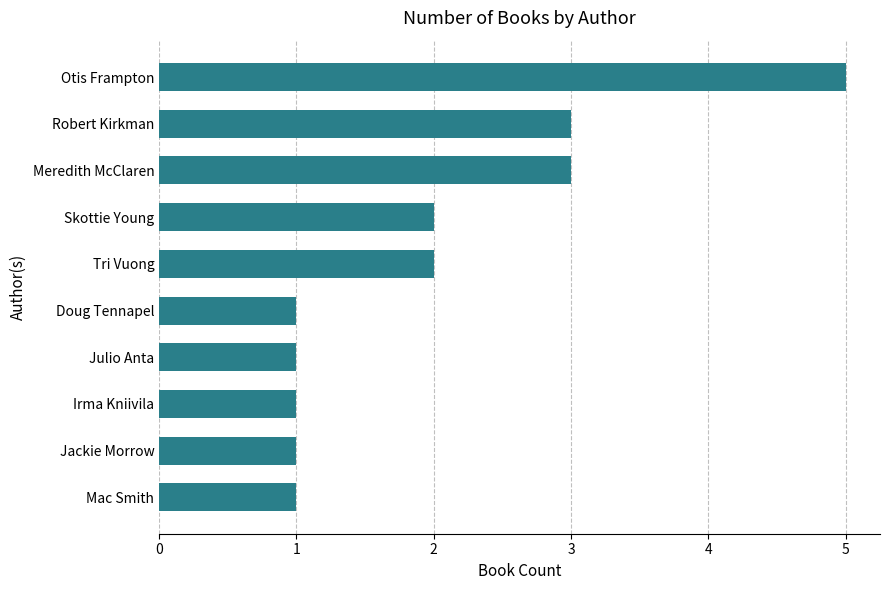

Approximately how many times larger is the value at Jackie Morrow compared to Tri Vuong?

0.5